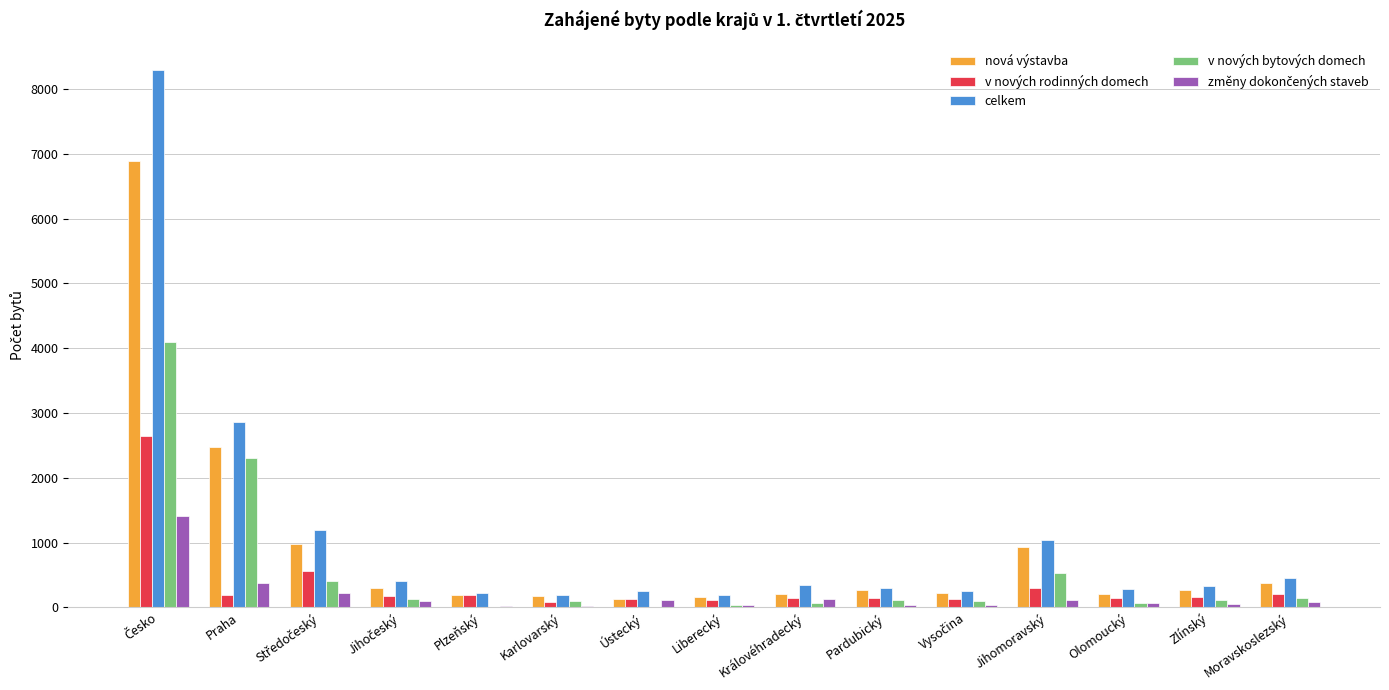

What is the highest value of the nová výstavba series?

6884